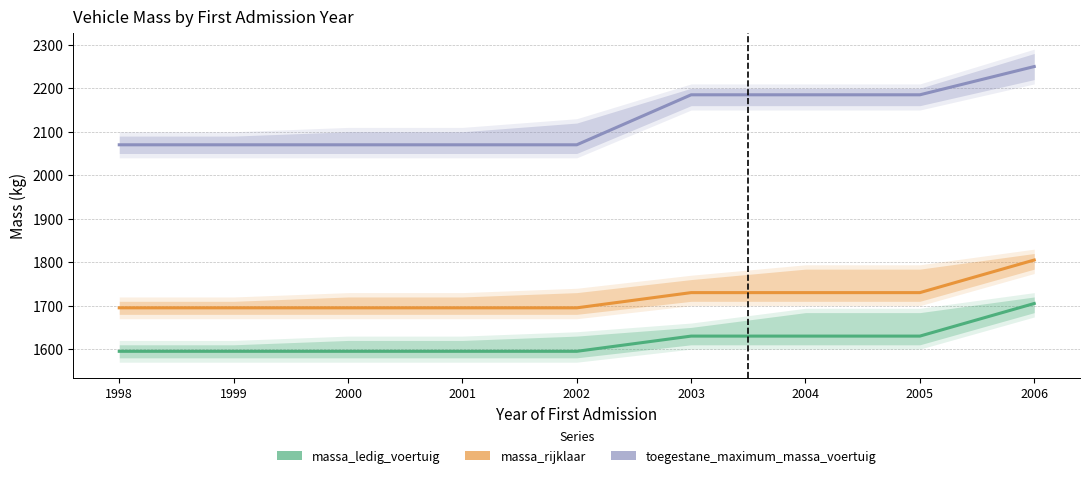

Reading left to right, extract all data points from this chart.

massa_ledig_voertuig: 1998=1595	1999=1595	2000=1595	2001=1595	2002=1595	2003=1630	2004=1630	2005=1630	2006=1705
massa_rijklaar: 1998=1695	1999=1695	2000=1695	2001=1695	2002=1695	2003=1730	2004=1730	2005=1730	2006=1805
toegestane_maximum_massa_voertuig: 1998=2070	1999=2070	2000=2070	2001=2070	2002=2070	2003=2185	2004=2185	2005=2185	2006=2250